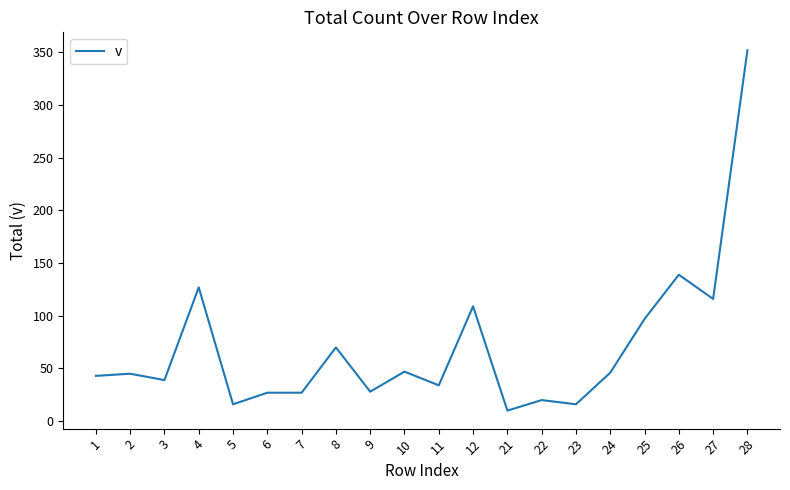

What is the greatest value displayed?

352